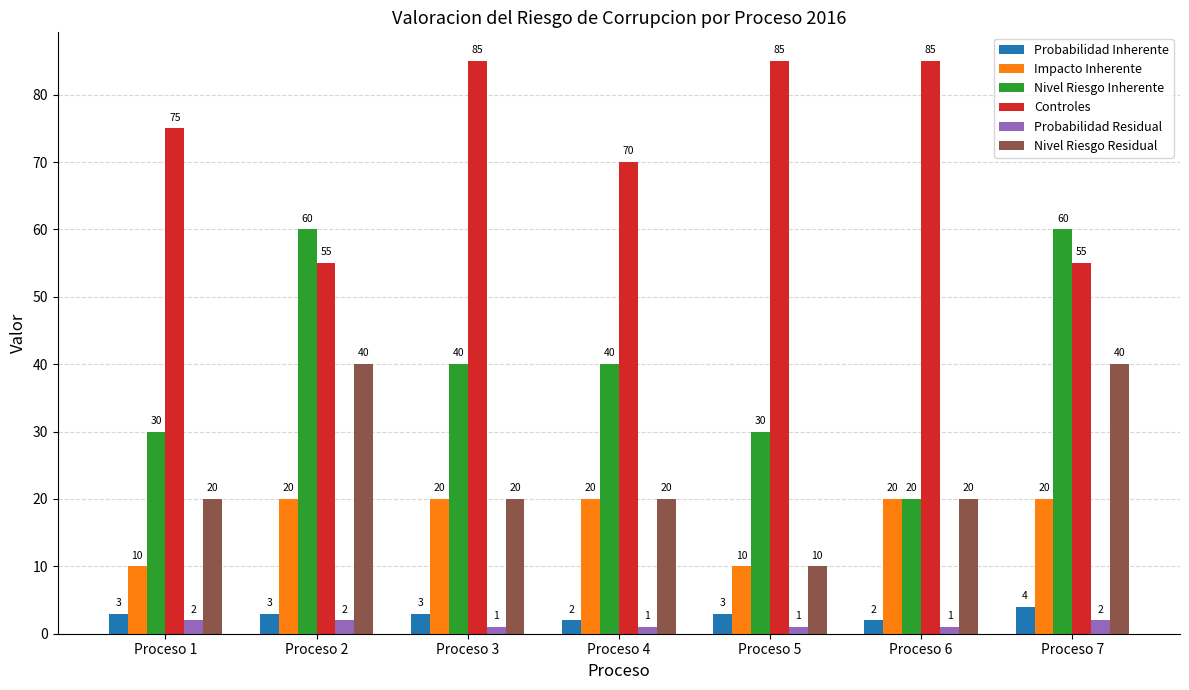

Which series has the largest total across all categories?

Controles